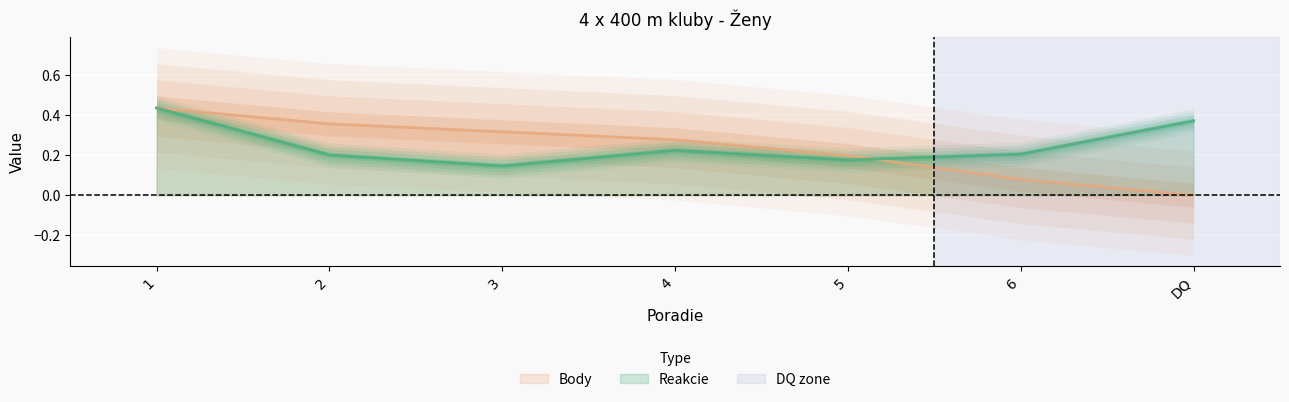

At which label does Reakcie reach its minimum?

3